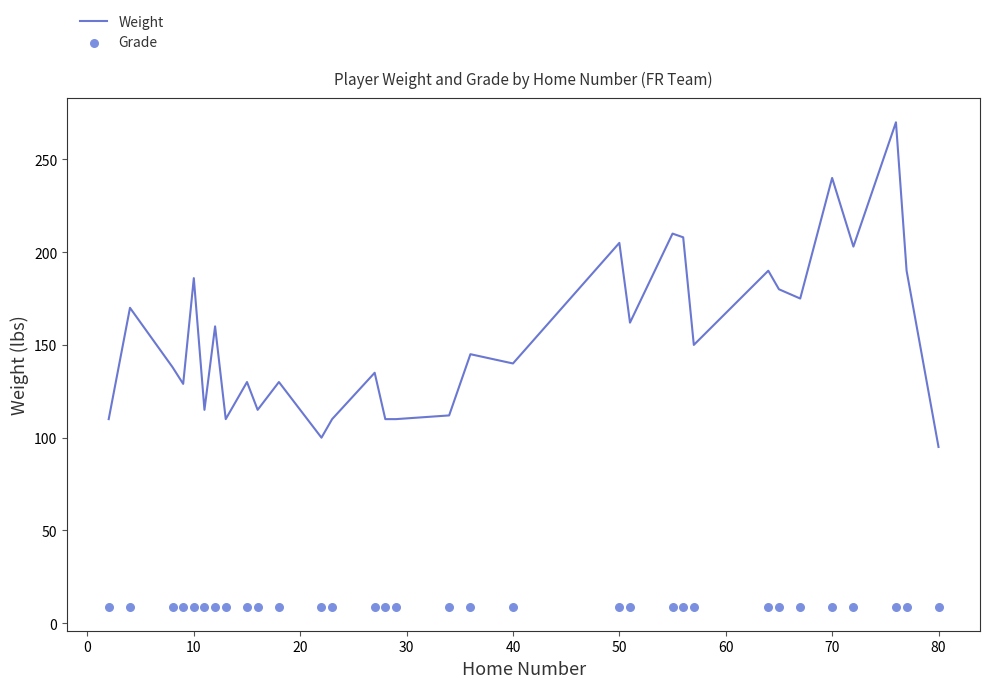

Which series contains the highest Y value?

Weight